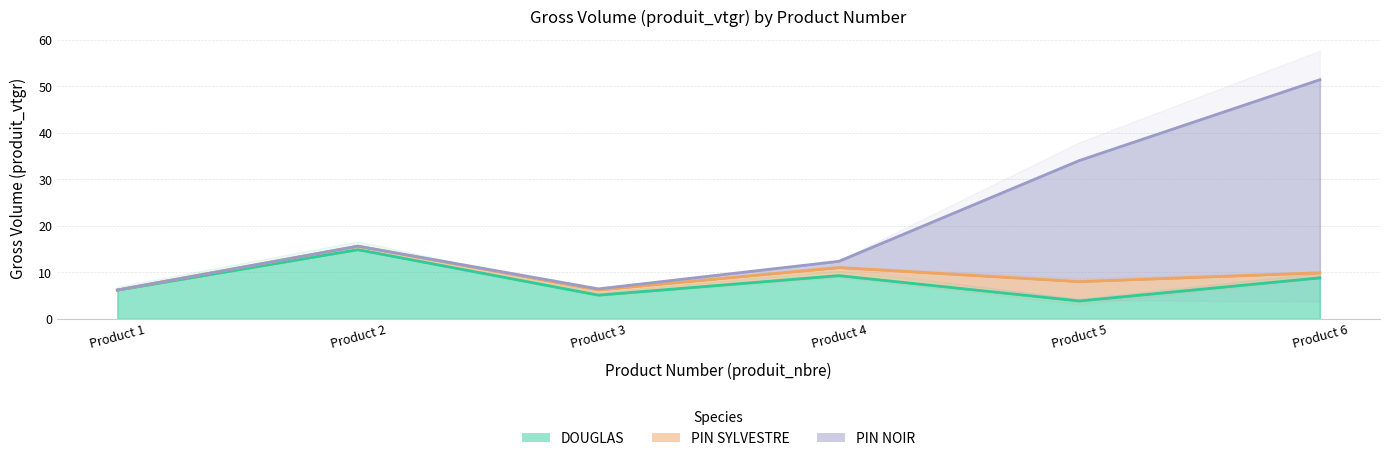

What is the maximum value for PIN NOIR?

51.4